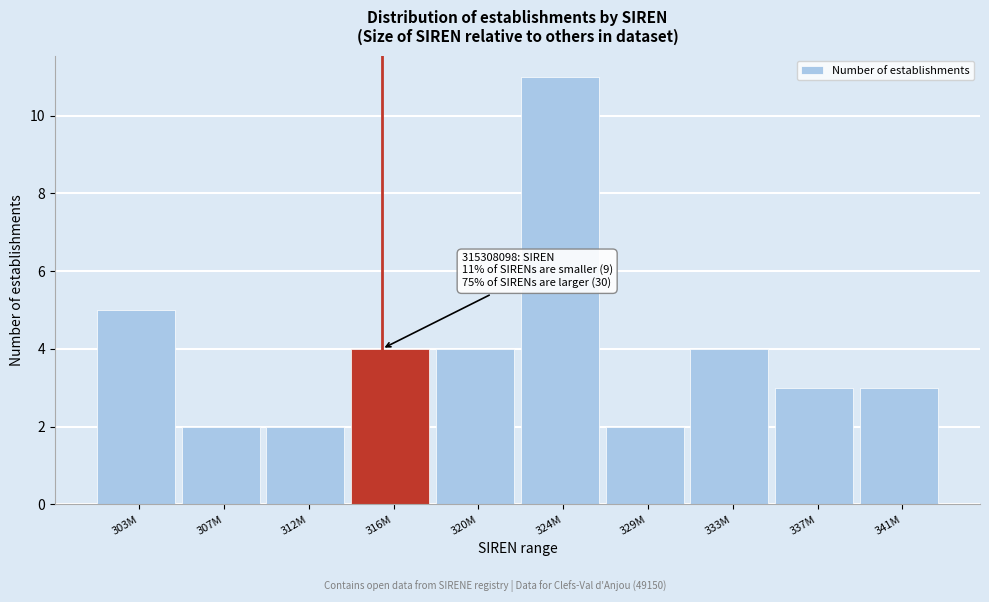

Reading right to left, list all the values displayed in this chart.

341M=3	337M=3	333M=4	329M=2	324M=11	320M=4	316M=4	312M=2	307M=2	303M=5